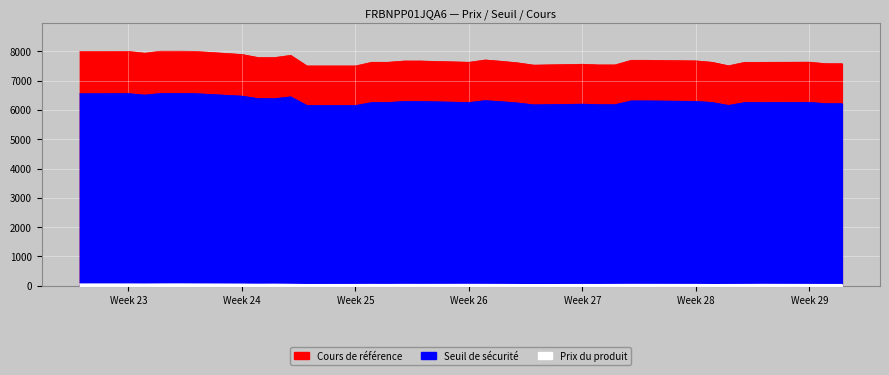

What are all the series names shown in the legend?

Prix du produit, Seuil de sécurité, Cours de référence